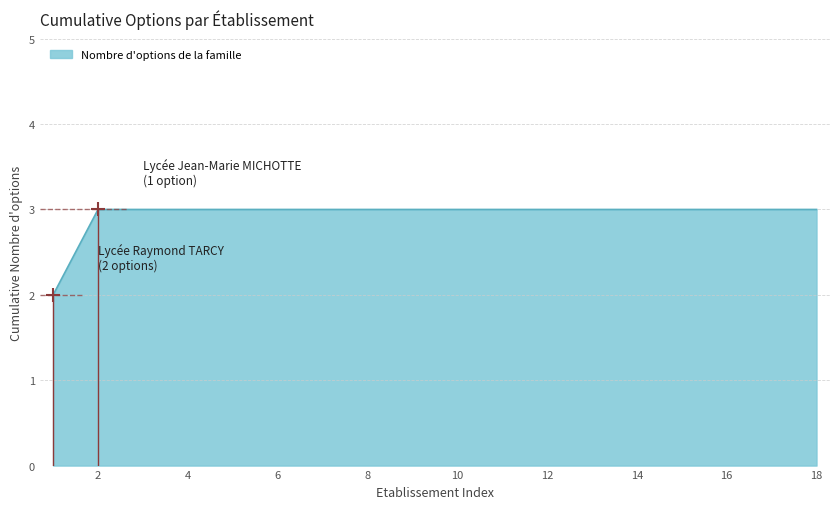

Does the chart display data point markers on the line(s)?

No